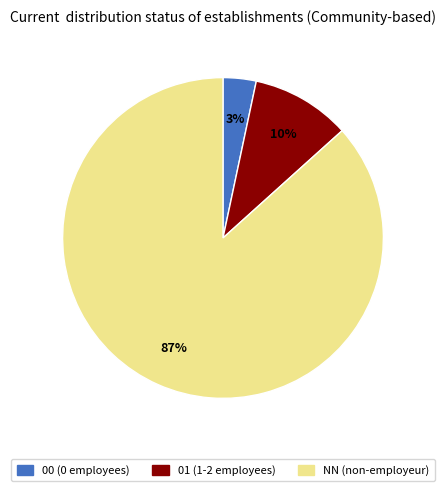

Which has a higher value, 00 or NN?

NN